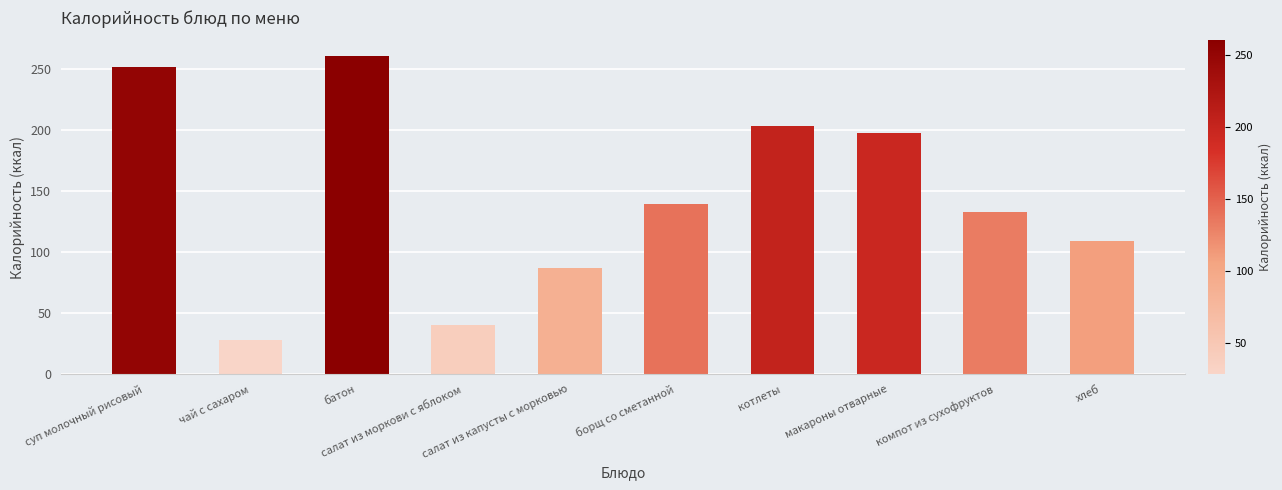

Rank the categories by value from highest to lowest.

батон, суп молочный рисовый, котлеты, макароны отварные, борщ со сметанной, компот из сухофруктов, хлеб, салат из капусты с морковью, салат из моркови с яблоком, чай с сахаром